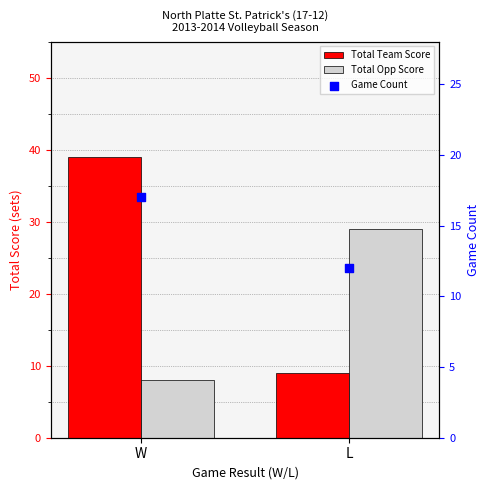

At which category is the sum across all series the highest?

W